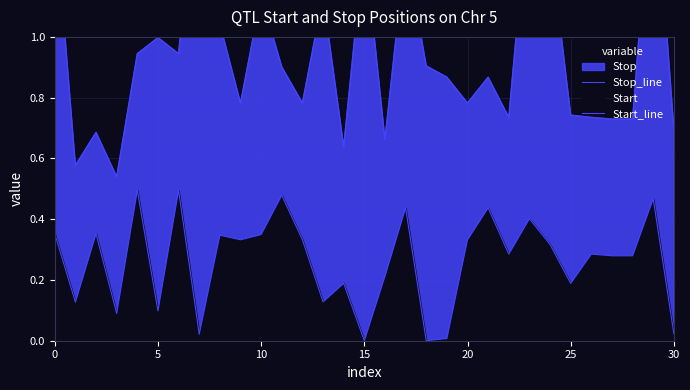

Which series has the largest total across all categories?

Stop_line